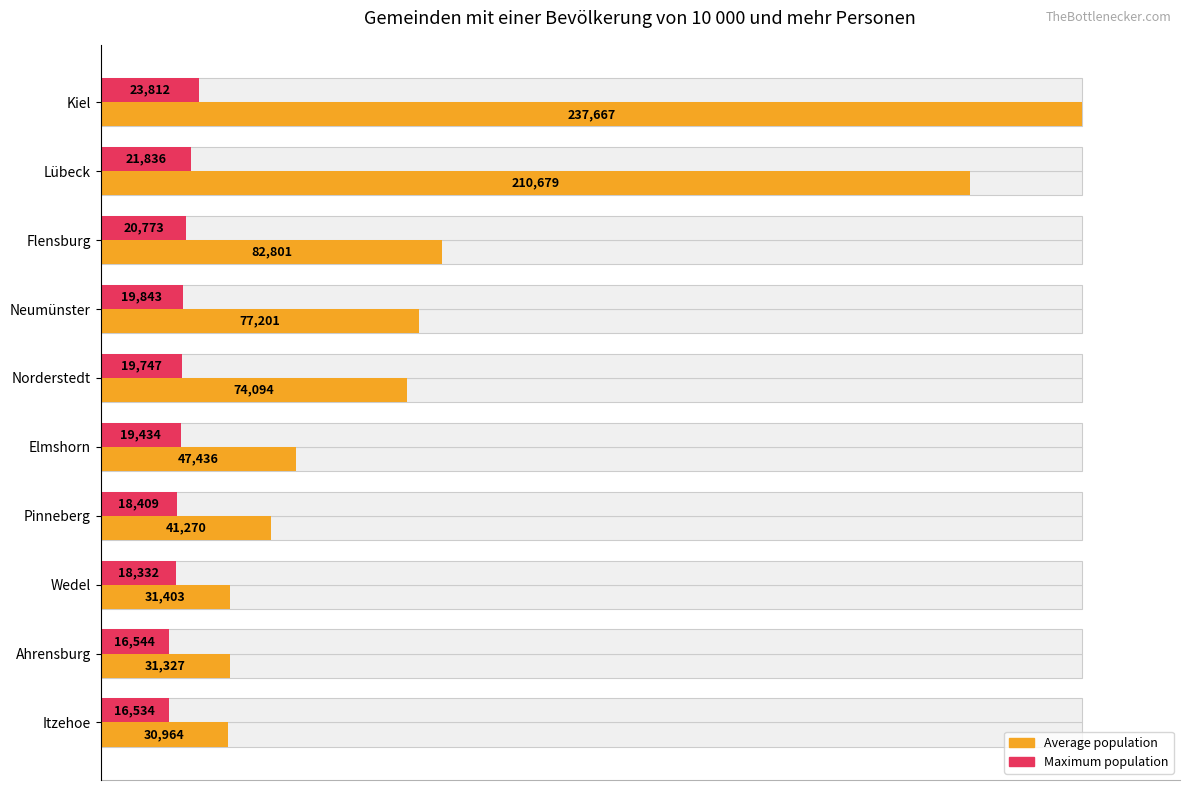

How many groups of bars are there?

10